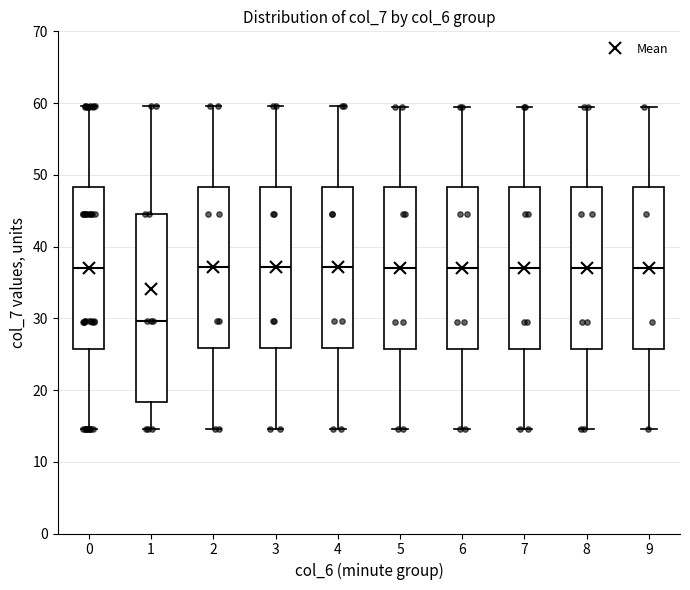

Reading left to right, read every box against the y-axis: the position of its median line, the range the box covers, and the ends of its whiskers. The values are not printed on the chart, so give them approximately, as read against the axis.

0: median 37, box 26 to 48, whiskers 15 to 60
1: median 30, box 18 to 45, whiskers 15 to 60
2: median 37, box 26 to 48, whiskers 15 to 60
3: median 37, box 26 to 48, whiskers 15 to 60
4: median 37, box 26 to 48, whiskers 15 to 60
5: median 37, box 26 to 48, whiskers 15 to 60
6: median 37, box 26 to 48, whiskers 15 to 60
7: median 37, box 26 to 48, whiskers 15 to 60
8: median 37, box 26 to 48, whiskers 15 to 60
9: median 37, box 26 to 48, whiskers 15 to 60